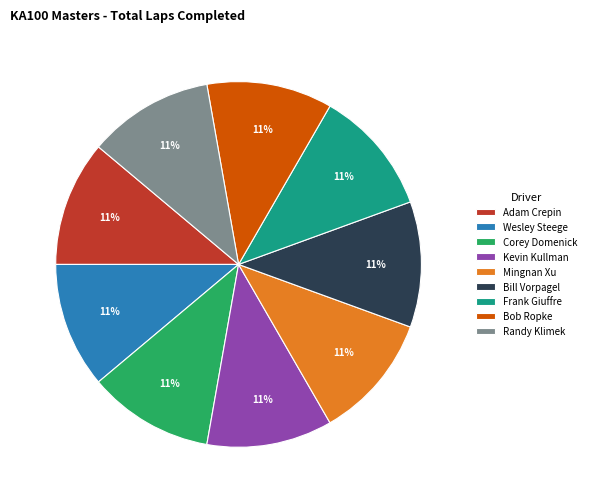

The Frank Giuffre slice represents 11% of the pie. True or false?

True